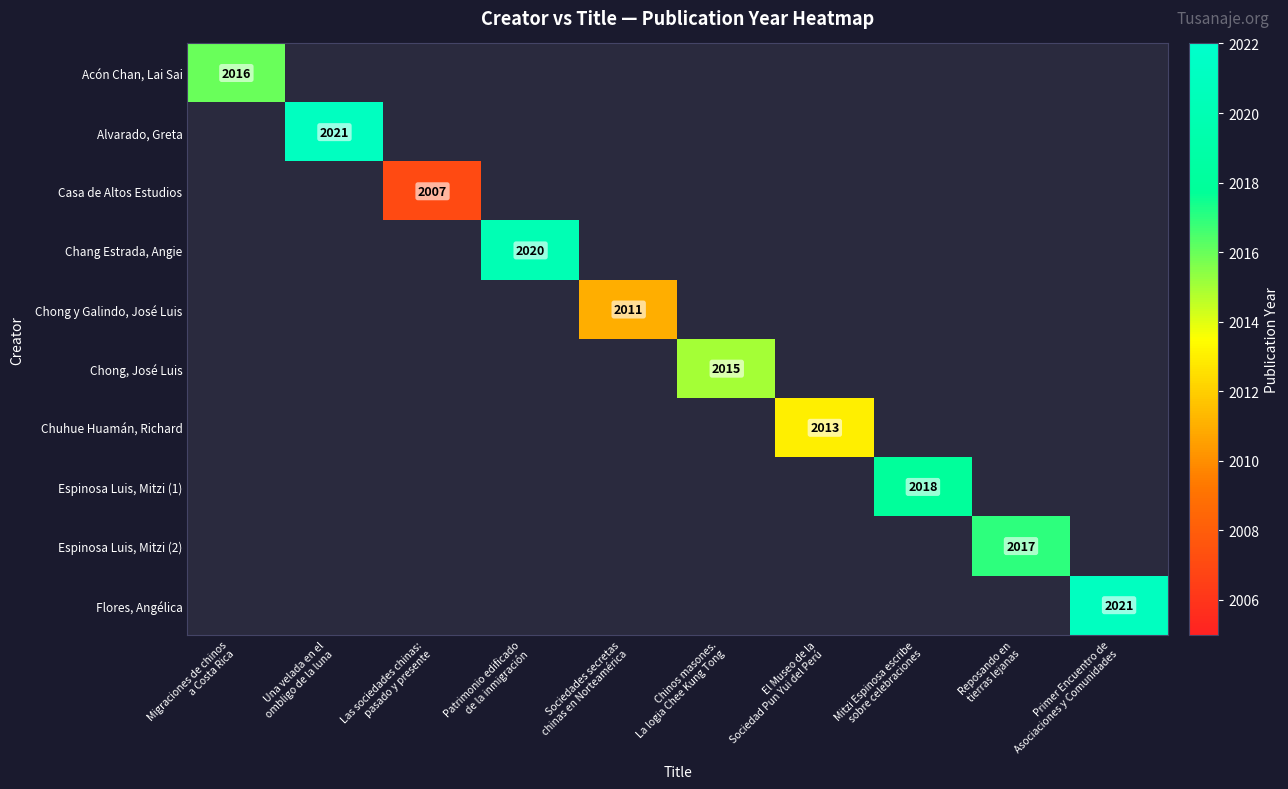

At how many categories does at least one series exceed 2011?

8